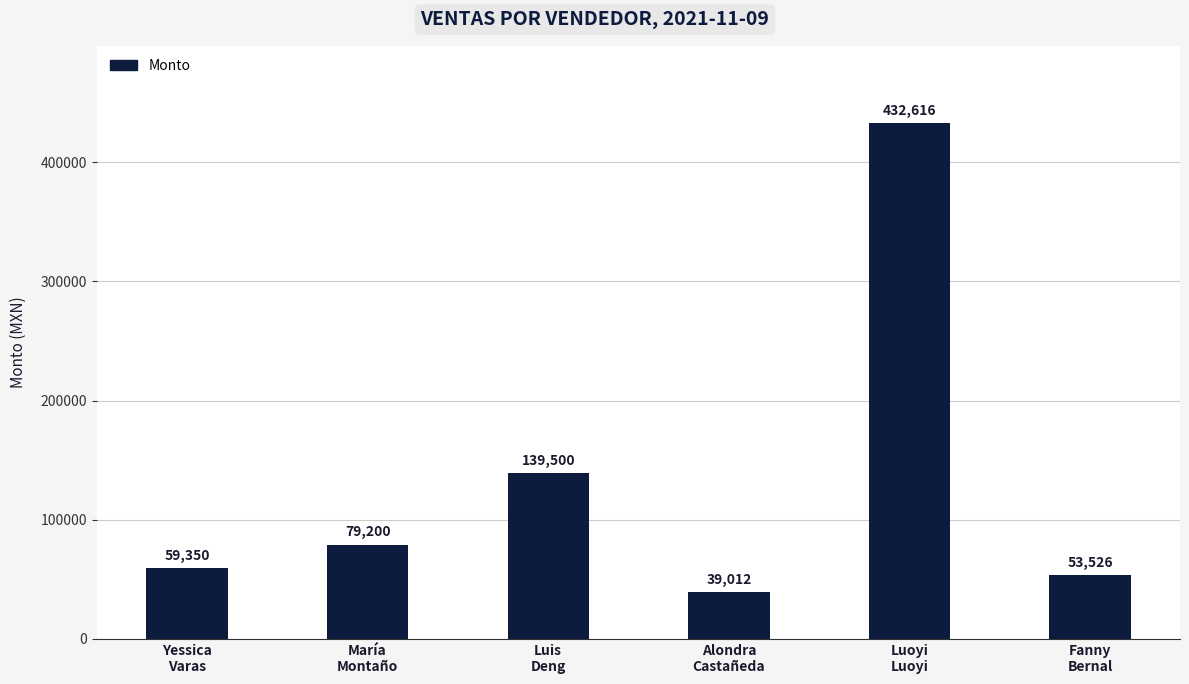

What is the value of the 3rd bar from the left?

139500